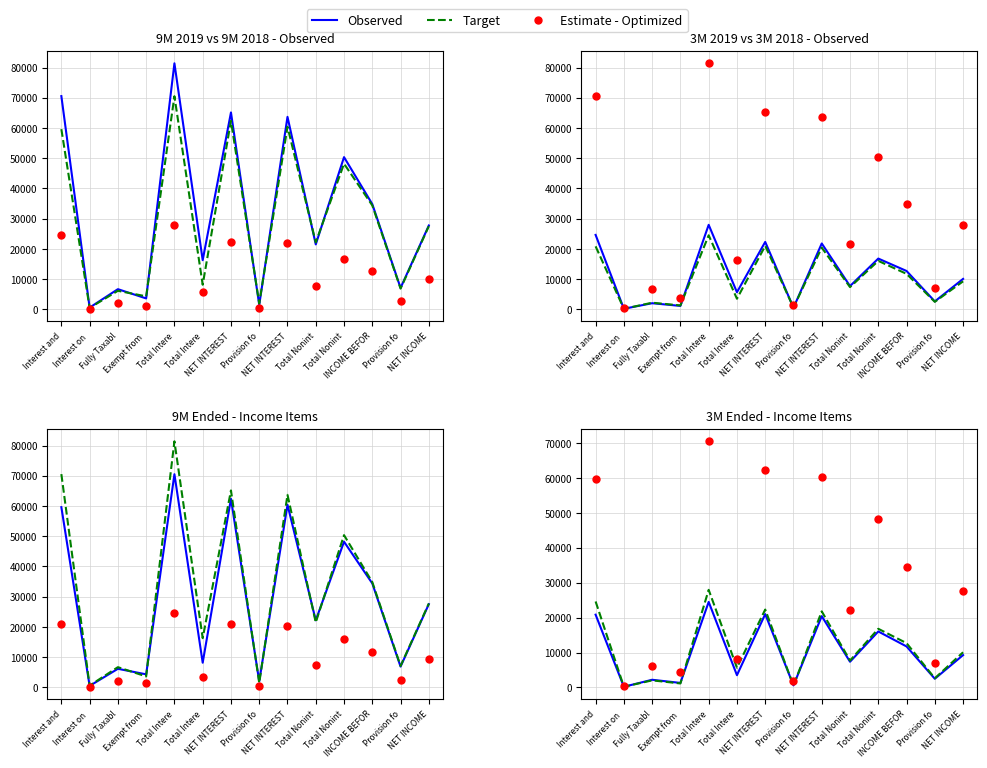

Is the value of 3M Sep 2019 at Exempt from  greater than the value of 3M Sep 2018 at Provision fo?

Yes